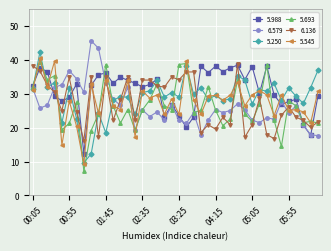

At how many categories does at least one series exceed 13?

40